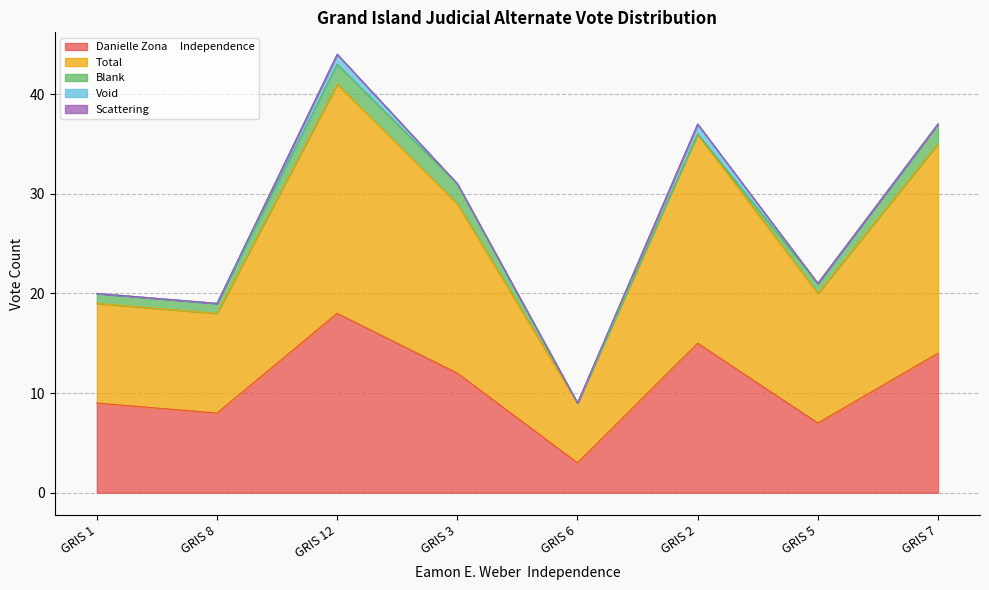

True or false: Void has more than 2 points higher than both neighbors.

False